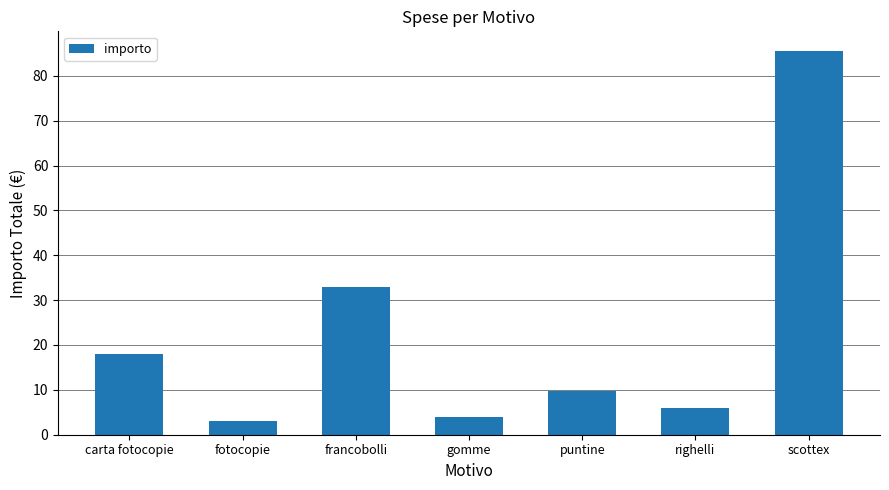

True or false: the data shows 50.4 at francobolli.

False